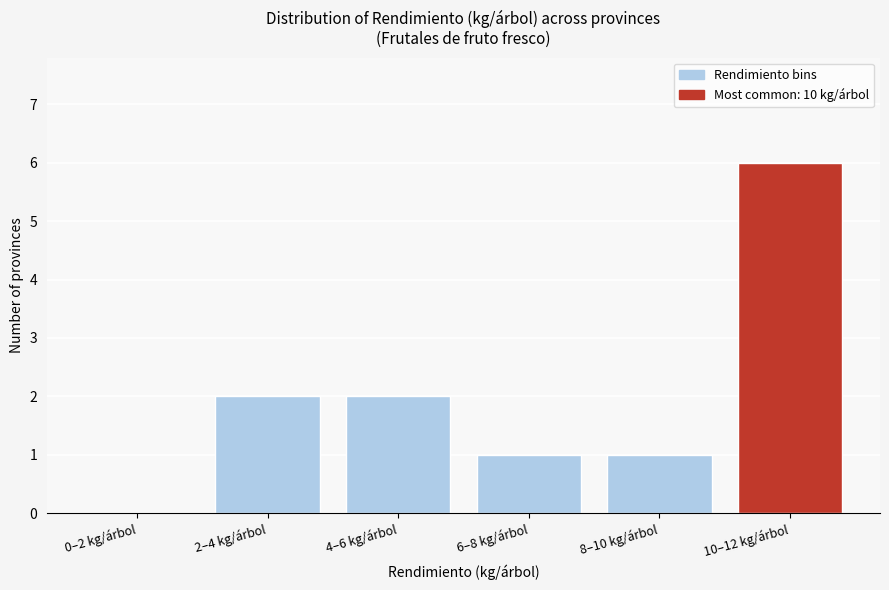

Reading left to right, extract all data points from this chart.

0–2 kg/árbol=0	2–4 kg/árbol=2	4–6 kg/árbol=2	6–8 kg/árbol=1	8–10 kg/árbol=1	10–12 kg/árbol=6